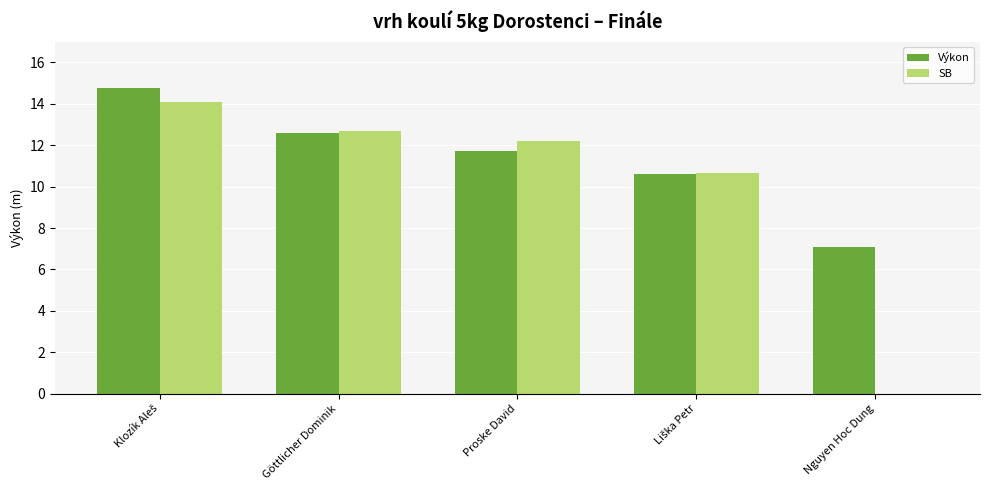

True or false: Výkon has a value of 11.7 at Proske David.

True